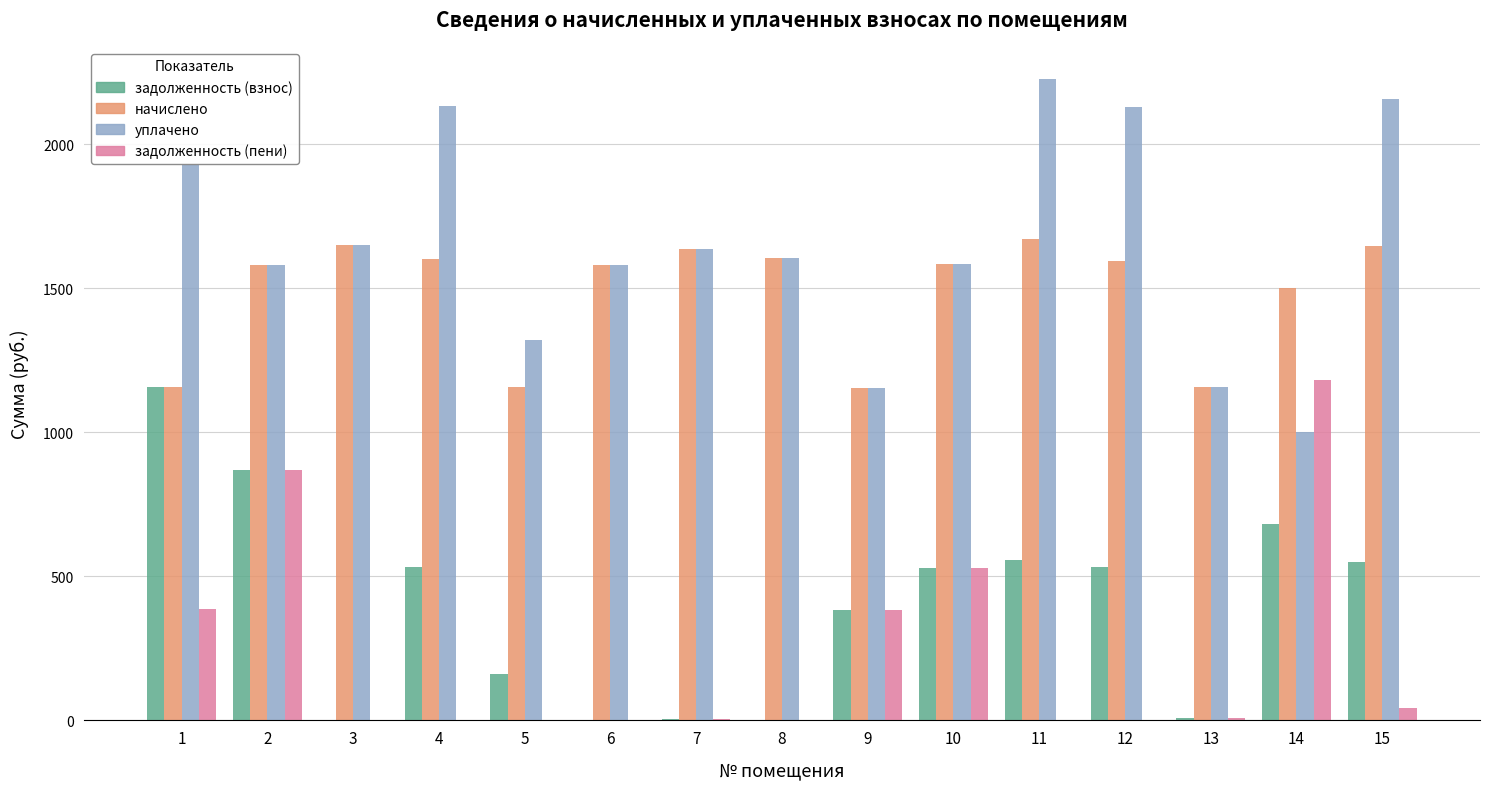

The value of начислено at 6 is 2065.7. True or false?

False